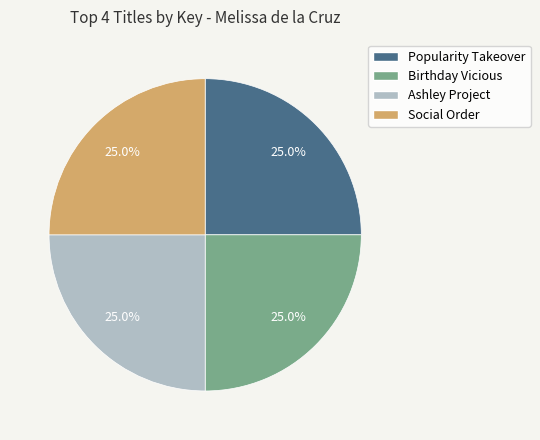

What is the ratio of the value at Popularity Takeover to the value at Ashley Project?

1.0